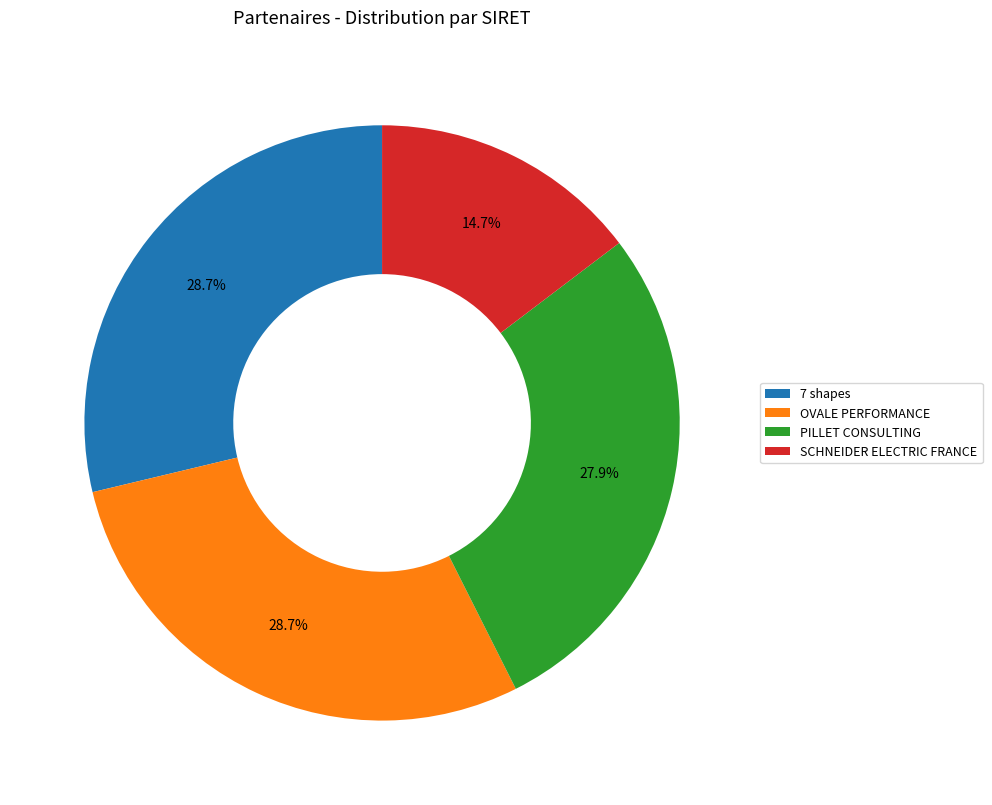

Count the number of slices in the pie.

4